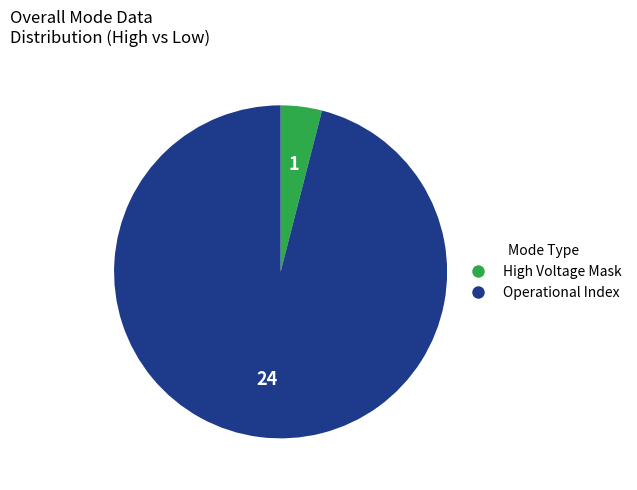

Does any single category account for the majority?

Yes